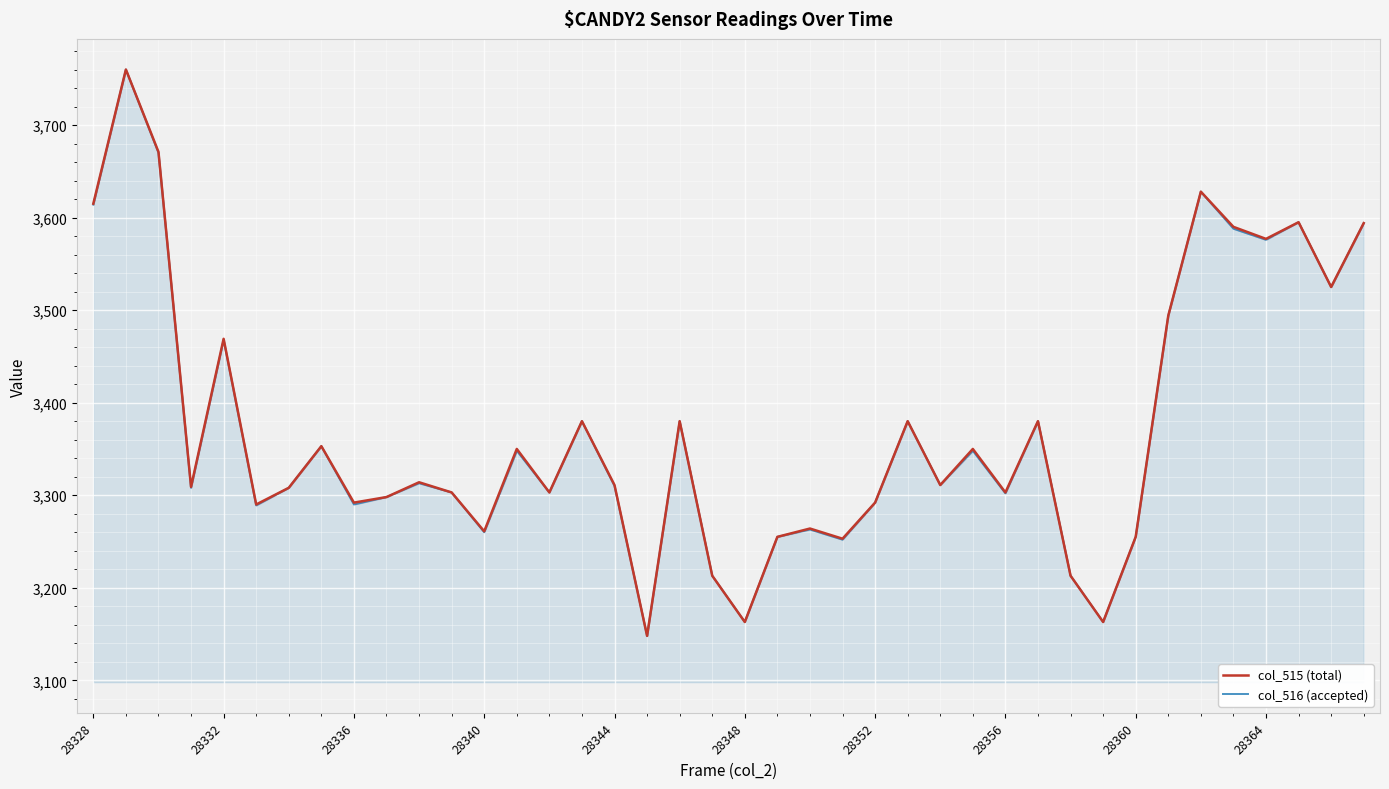

What is the value of the col_515 (total) point at the 39th from the left?

3525